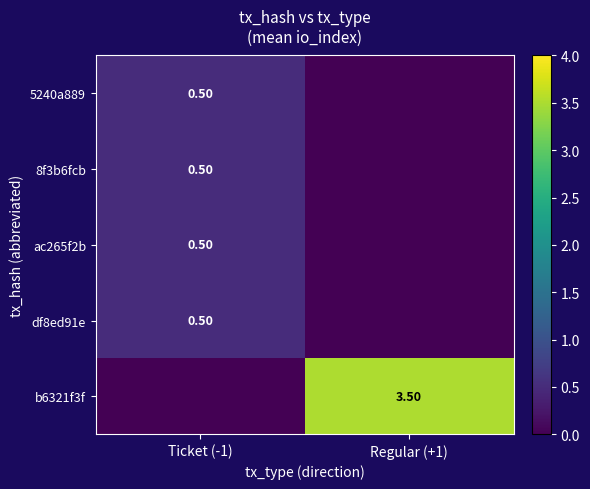

What is the greatest value displayed?

3.5